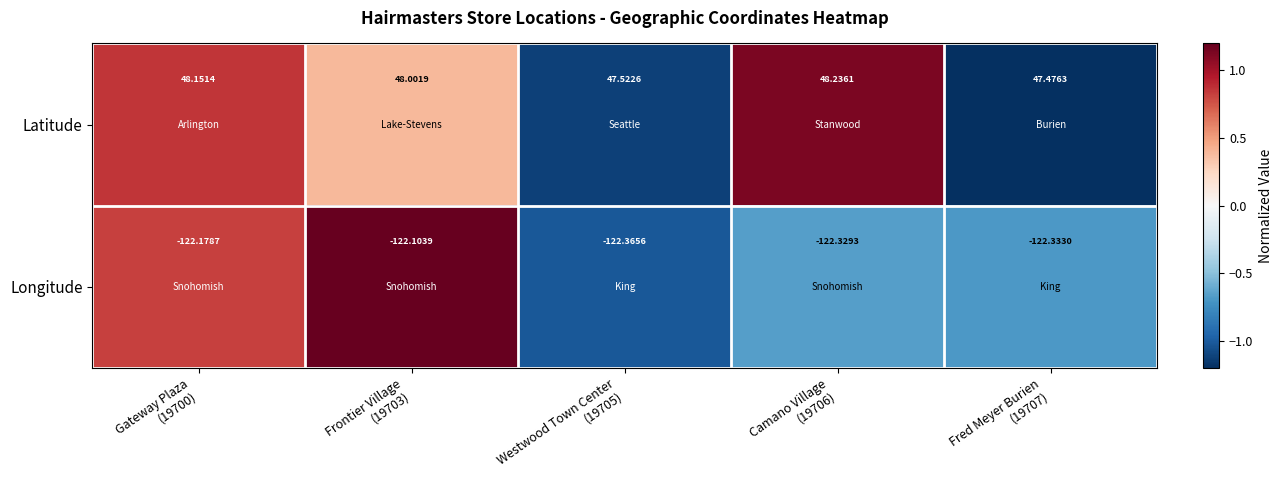

Rank the series by their maximum value, from highest to lowest.

Latitude, Longitude